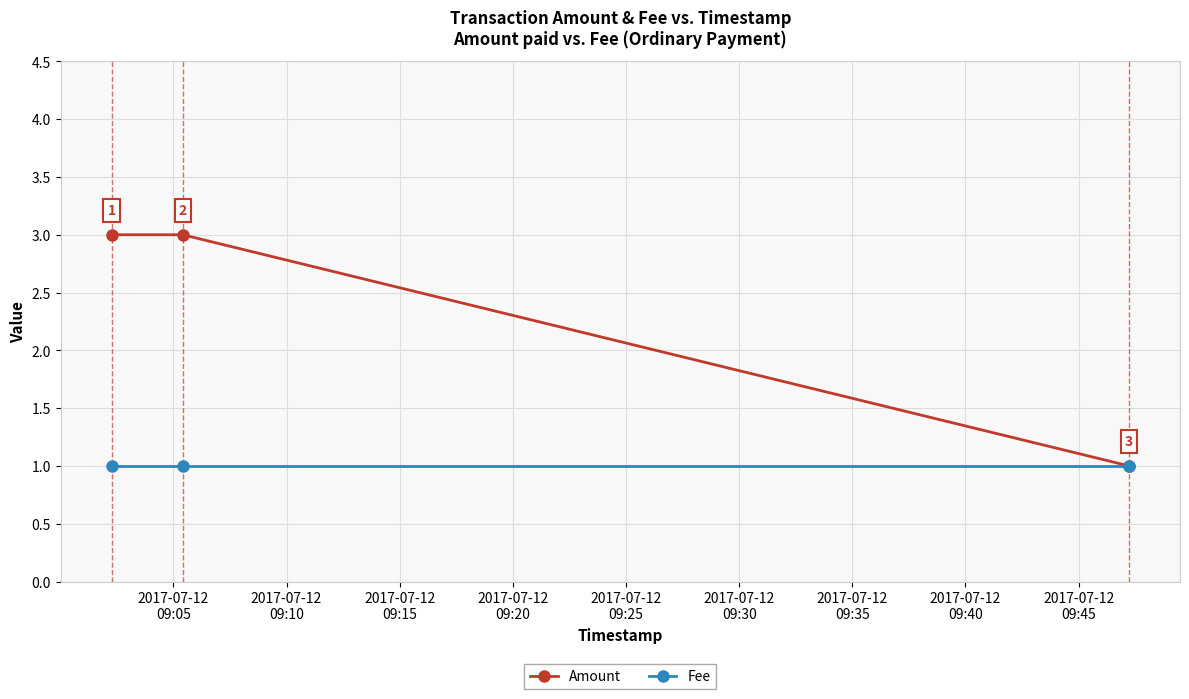

Which series has the largest range (max minus min)?

Amount